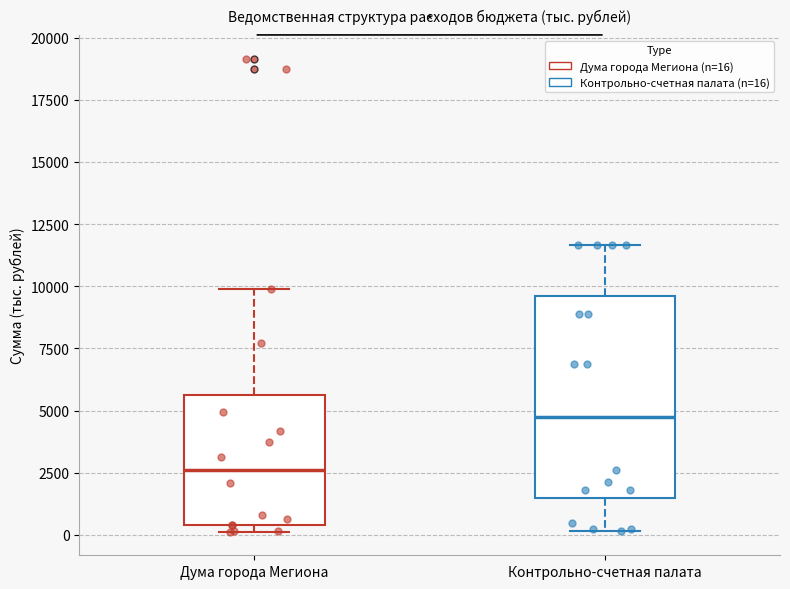

Which box's median line is the lowest?

Дума города Мегиона